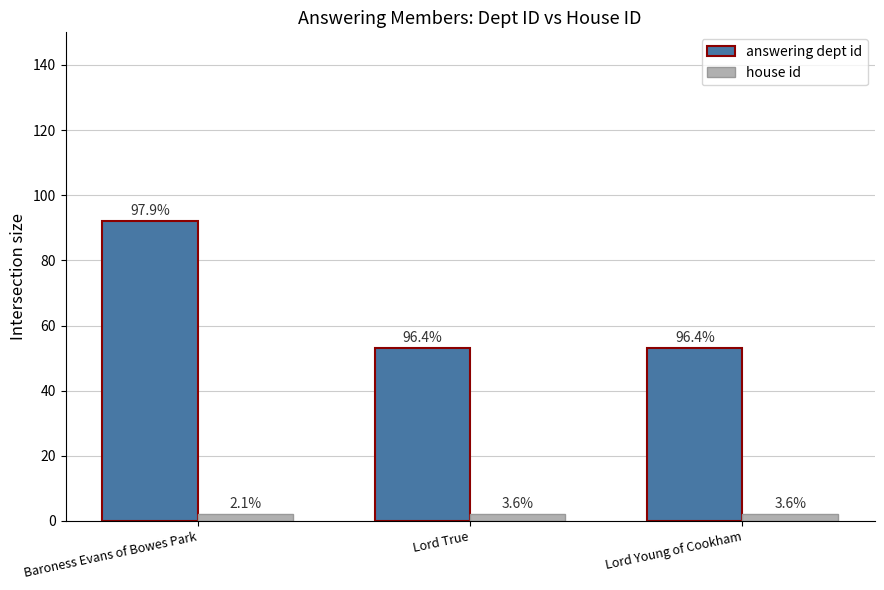

Reading left to right, extract all data points from this chart.

answering dept id: 92	53	53
house id: 2	2	2